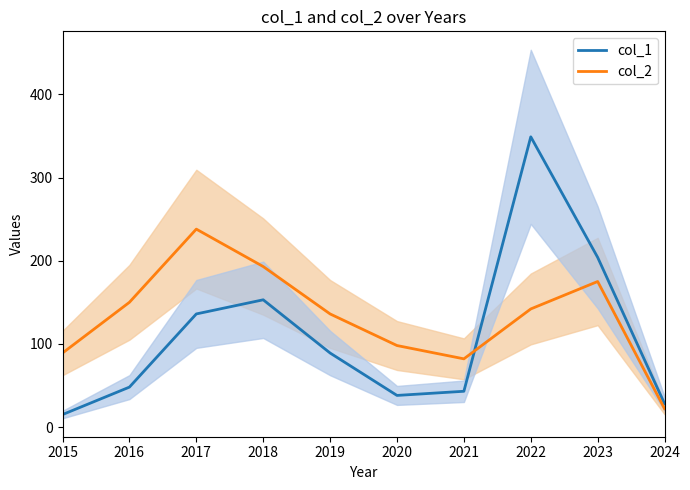

What is the average value of the col_1 series?

110